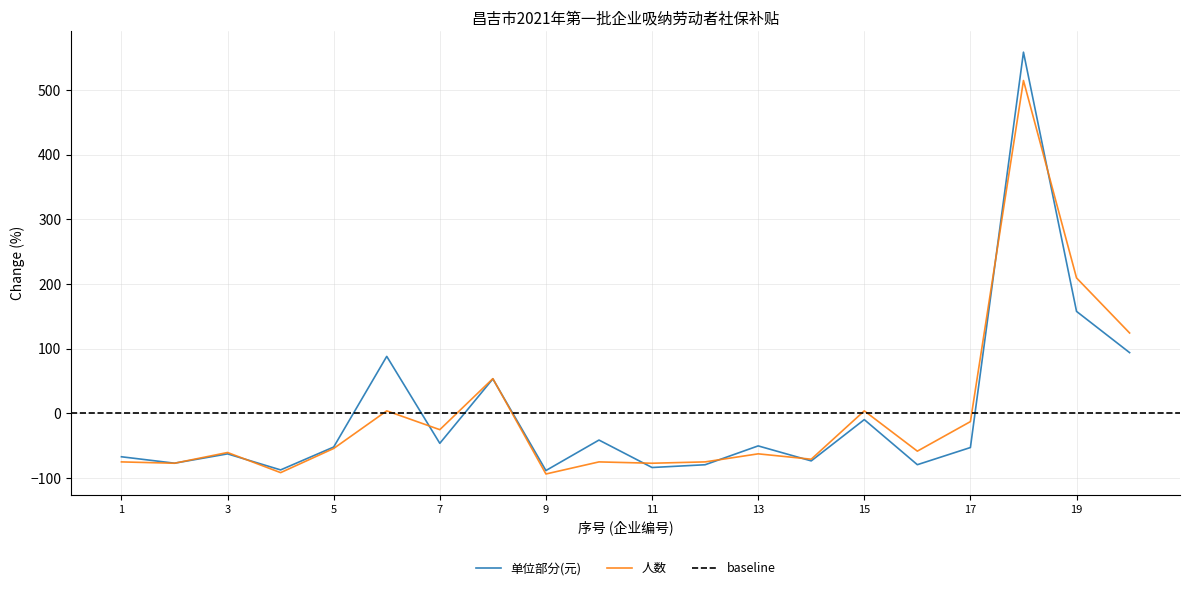

True or false: 人数 has a value of -60.5 at 3.

True